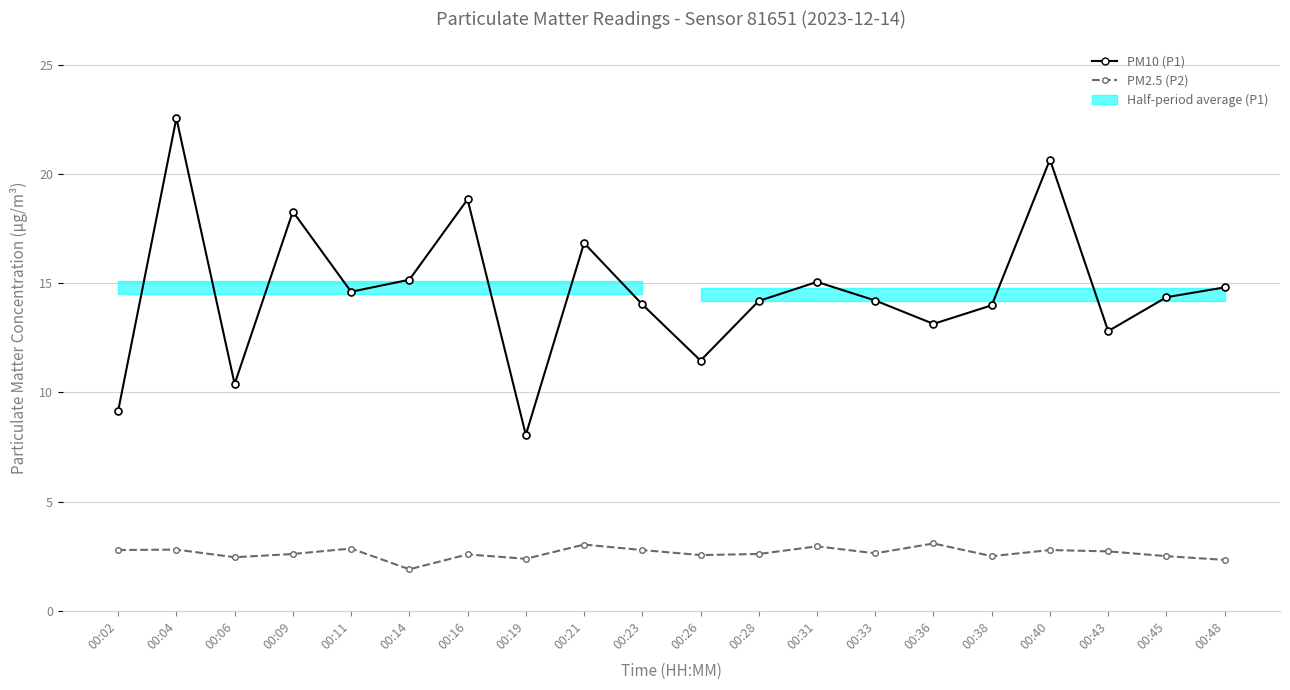

Where is PM2.5 (P2) nearest to the value 2?

00:14